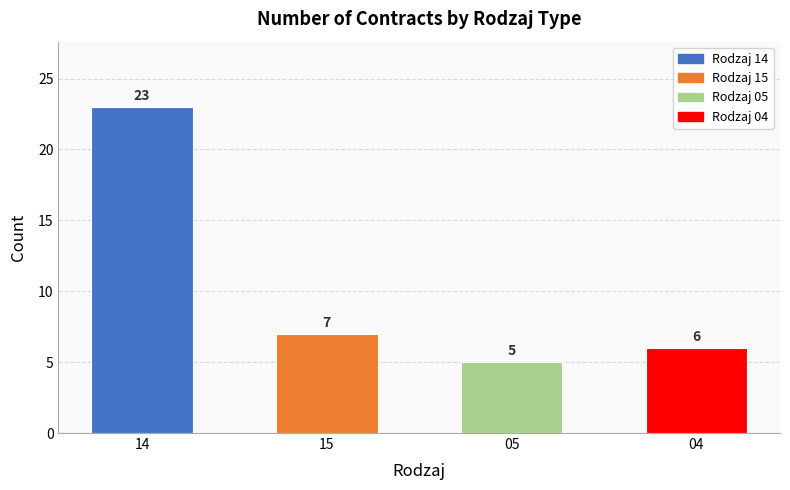

The chart shows a value of 2 at 05. True or false?

False